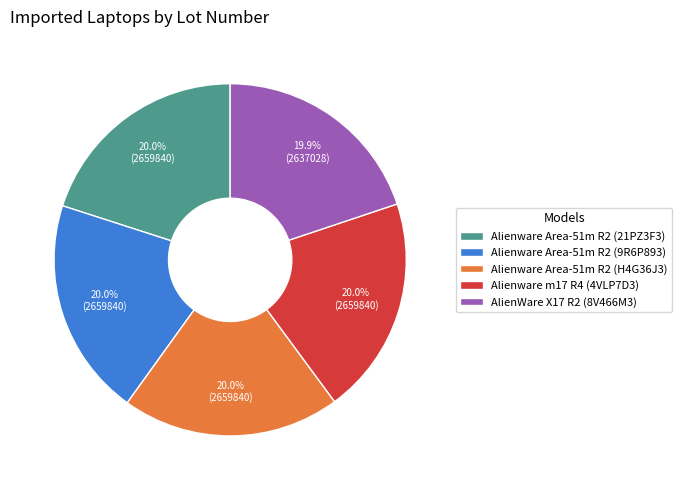

Is the sum of Alienware Area-51m R2 (9R6P893) and Alienware Area-51m R2 (21PZ3F3) greater than half?

No